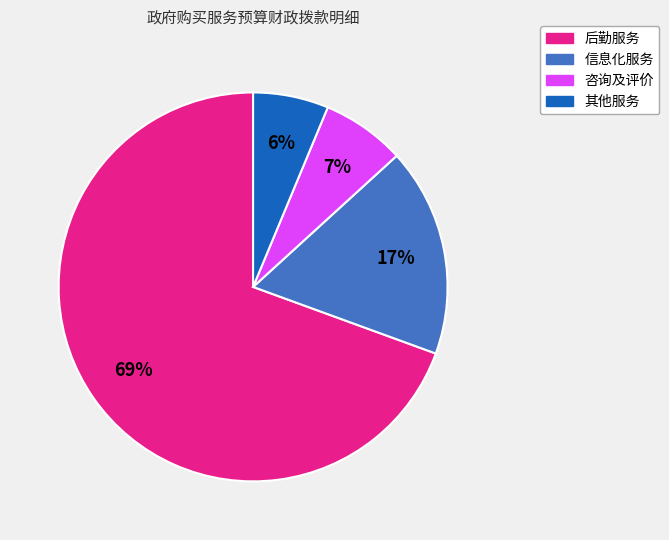

To the nearest percent, what is the average slice percentage?

25%